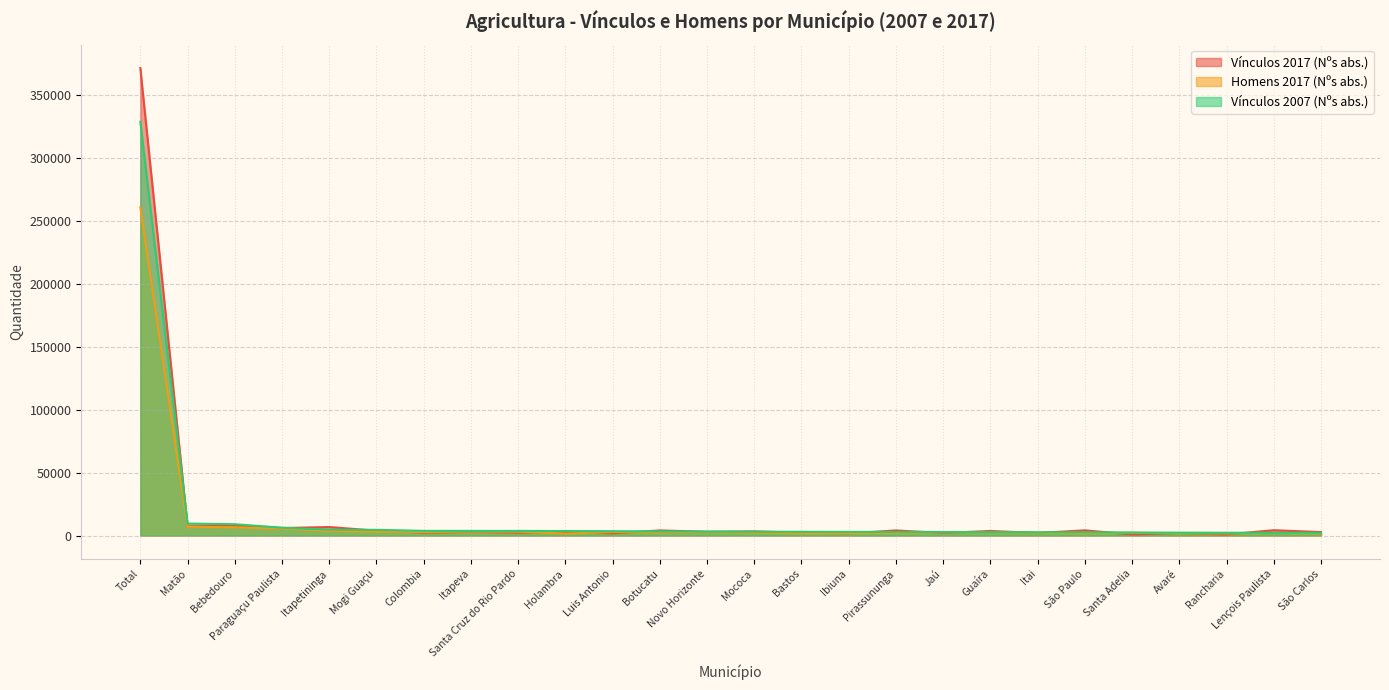

How many data points in Vínculos 2007 (Nºs abs.) are less than 3163?

13